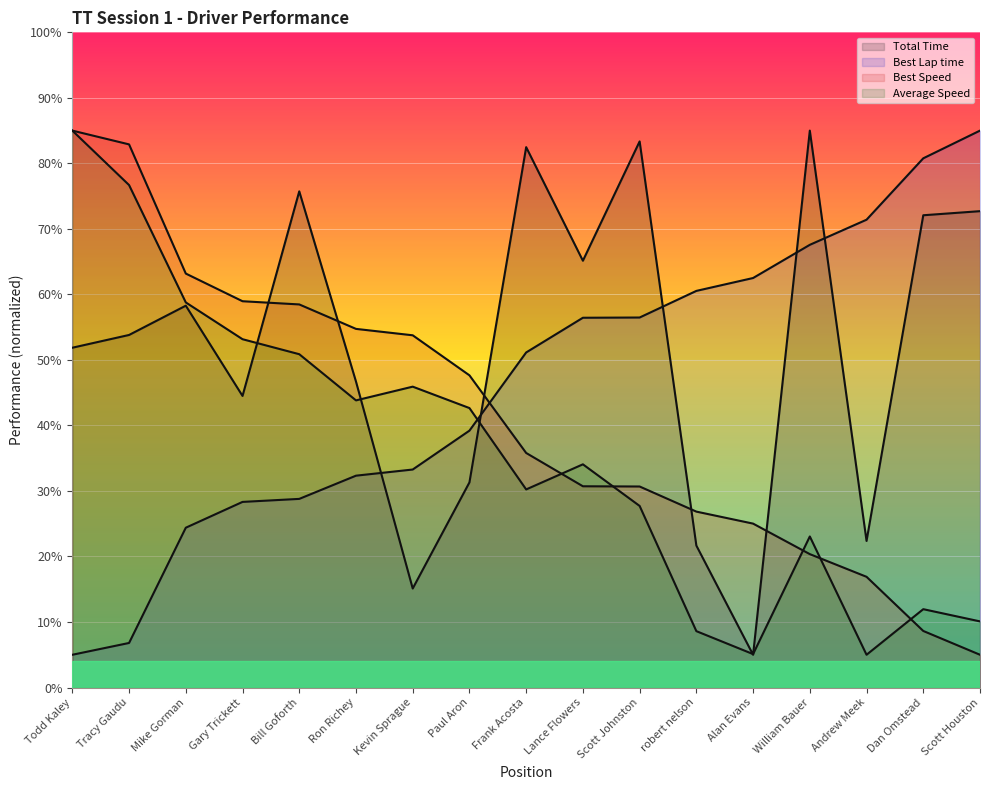

How many values in the Total Time series are below 53?

8